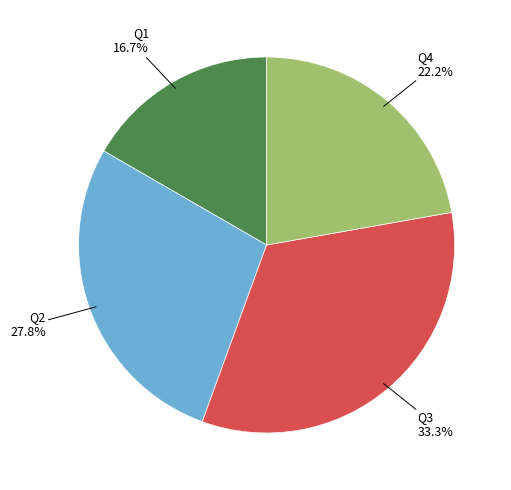

Is there a majority slice in this chart?

No